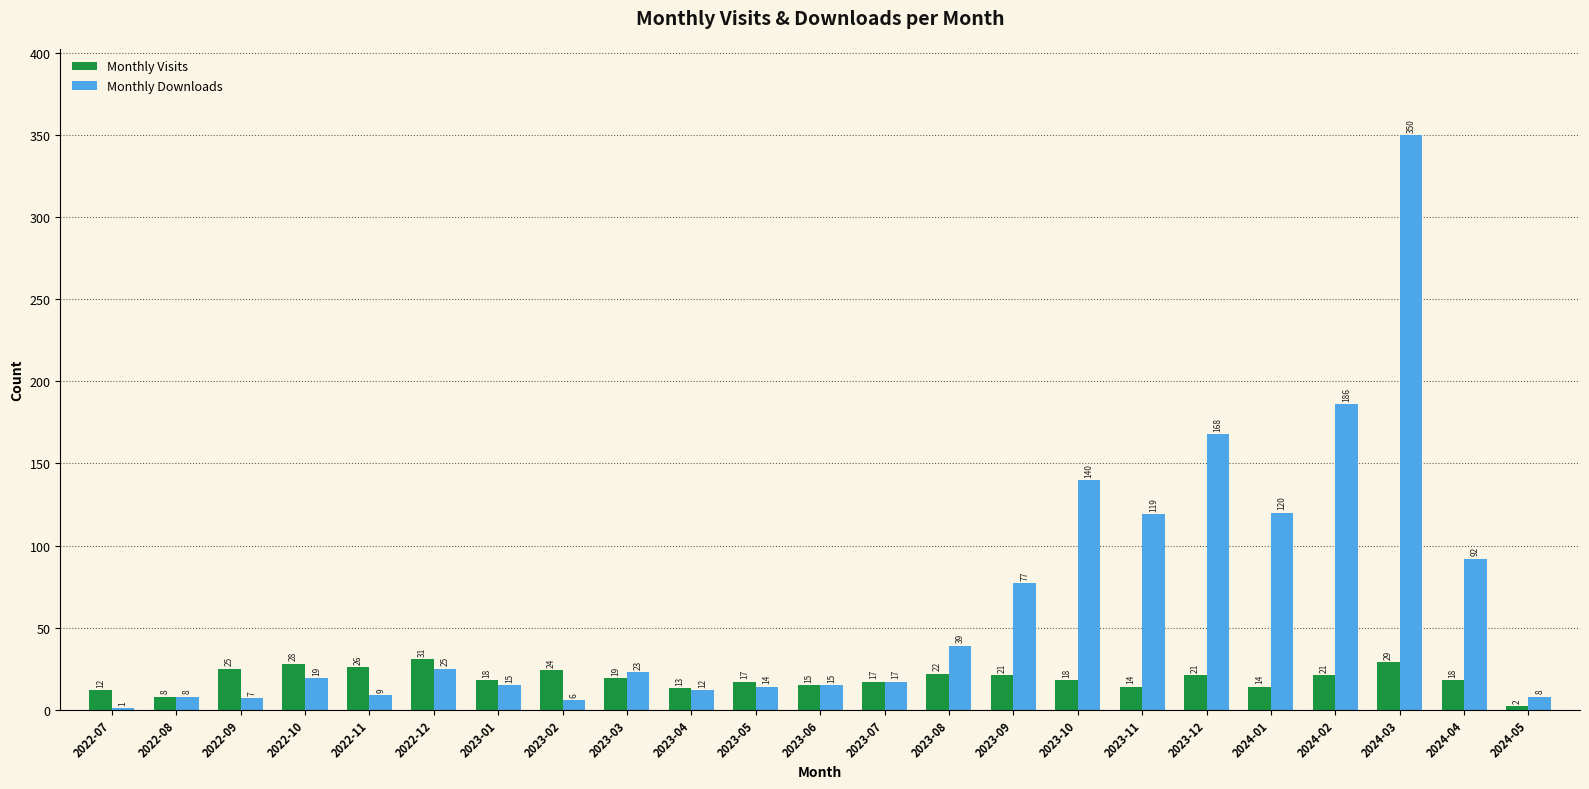

What is the sum of all Monthly Downloads values?

1470